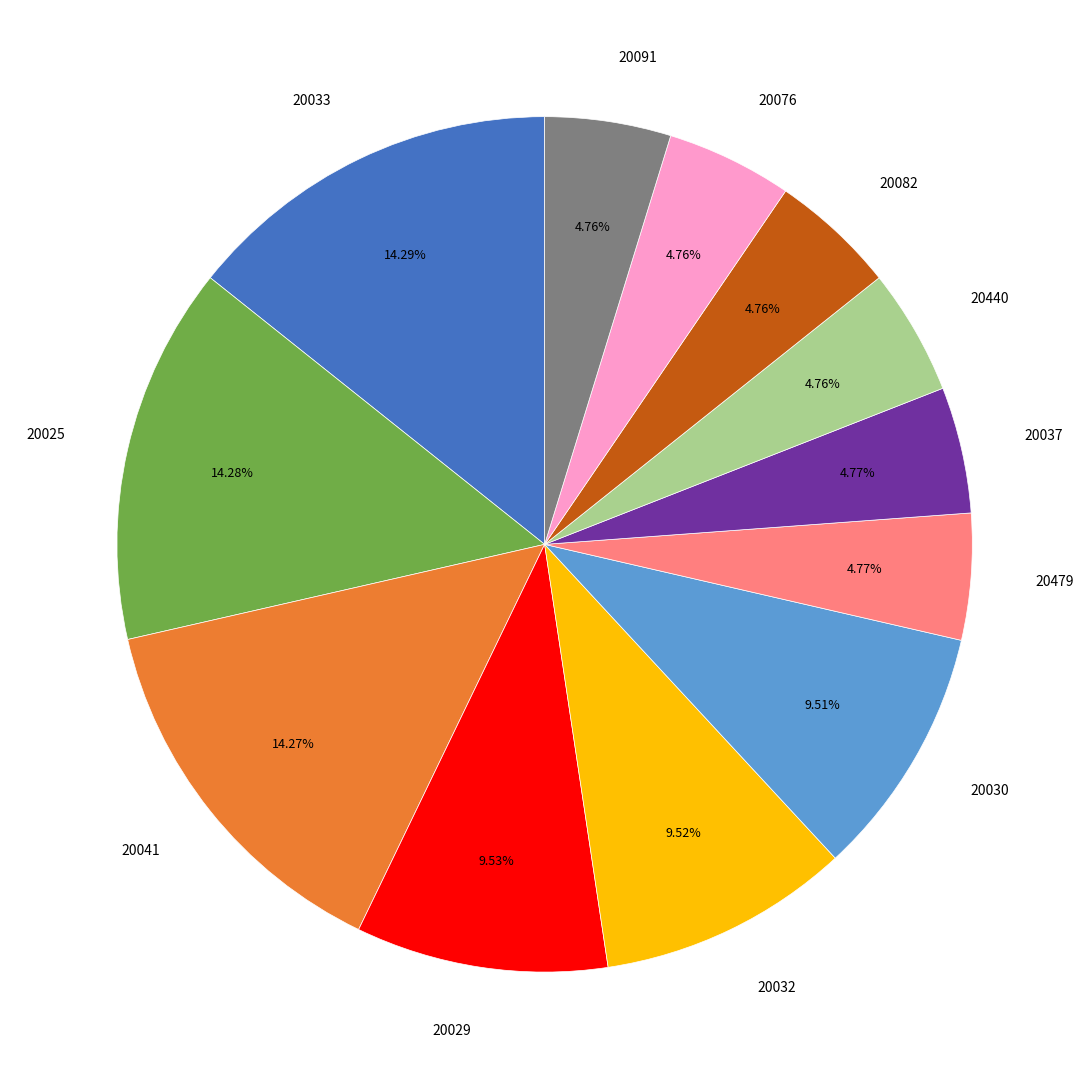

Does 20029 represent more than half of the total?

No